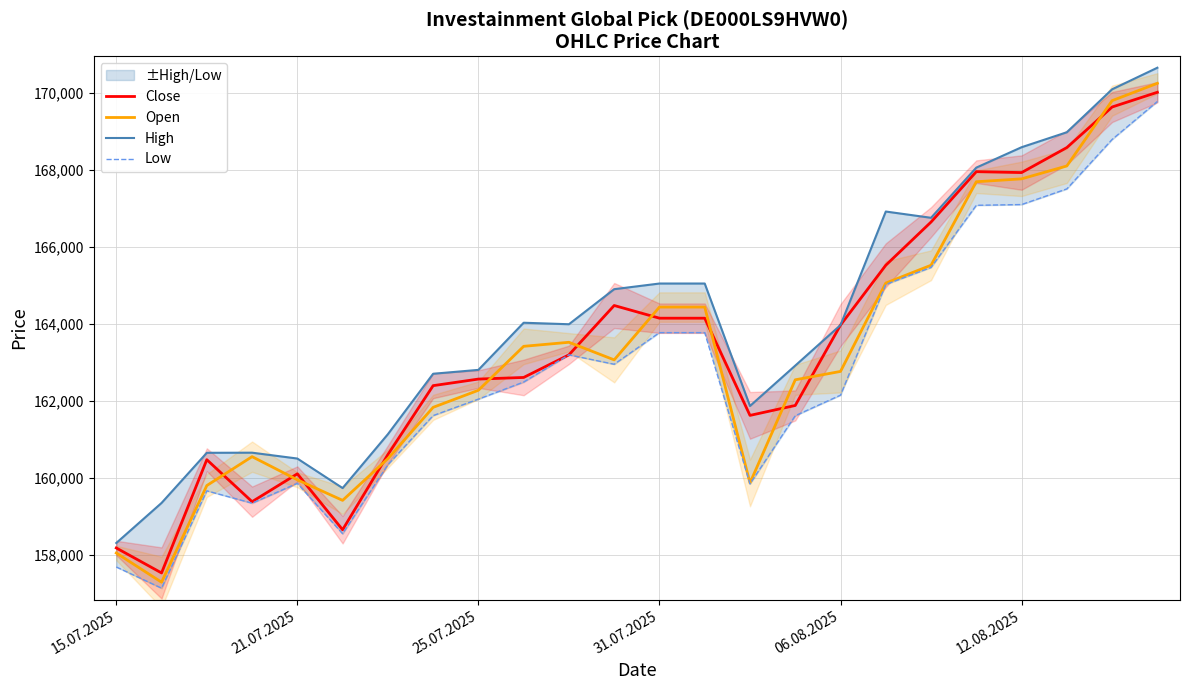

What is the average value of the Close series?

163423